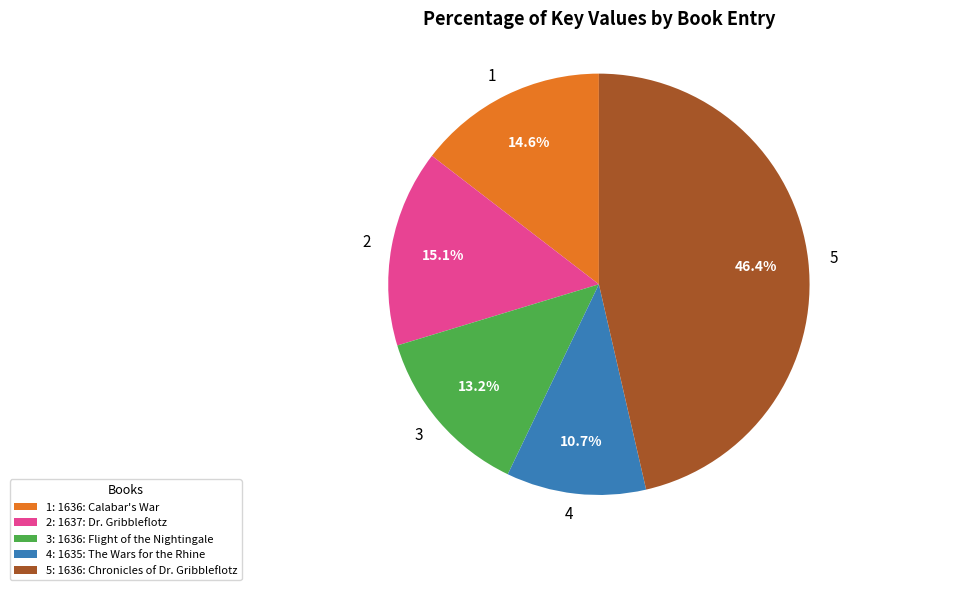

Is there a majority slice in this chart?

No